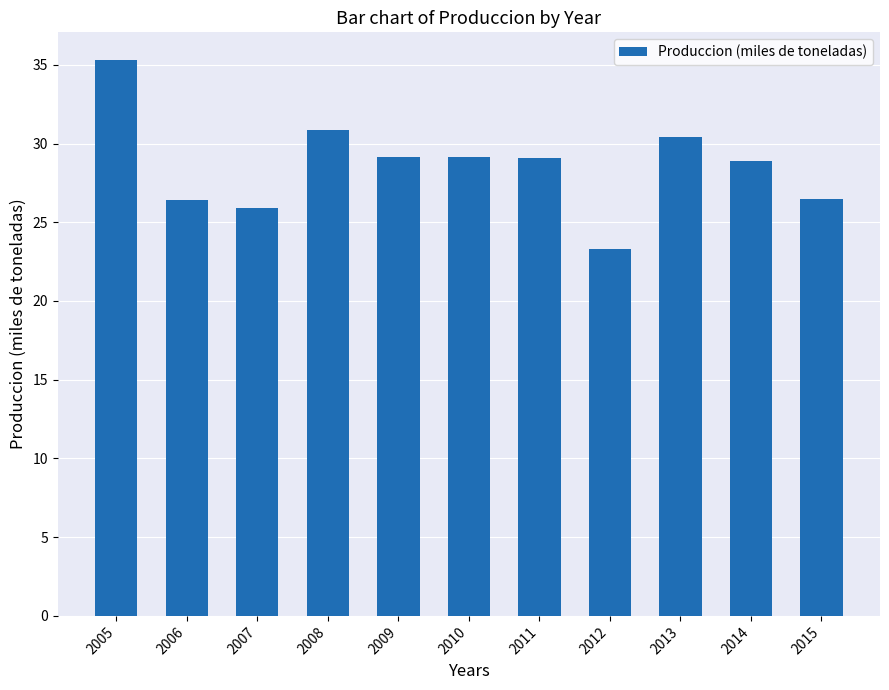

What is the approximate value at 2012?

23.3